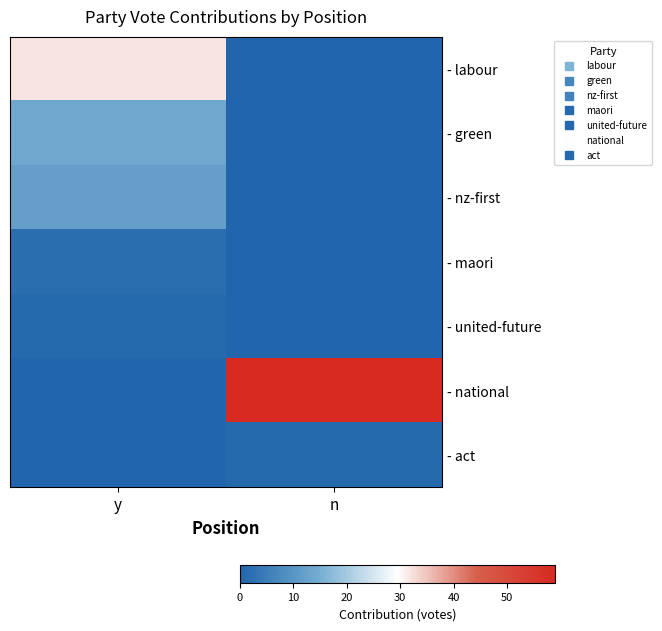

Which series has the largest total across all categories?

- national